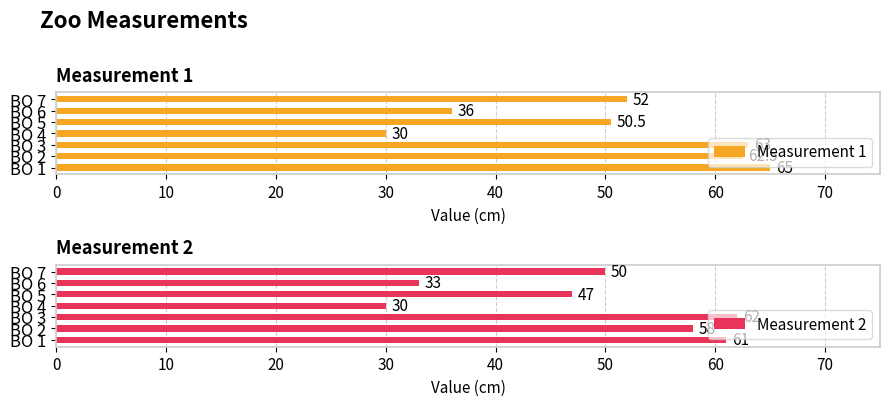

What is the value of the Measurement 2 bar at the 7th from the left?

50.0